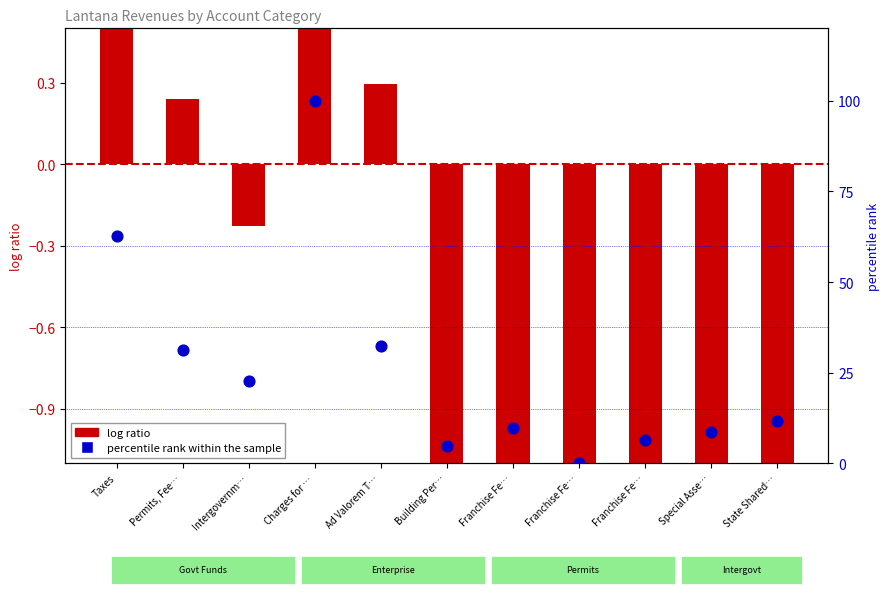

What is the total value across all series at Intergovernm…?

22.3